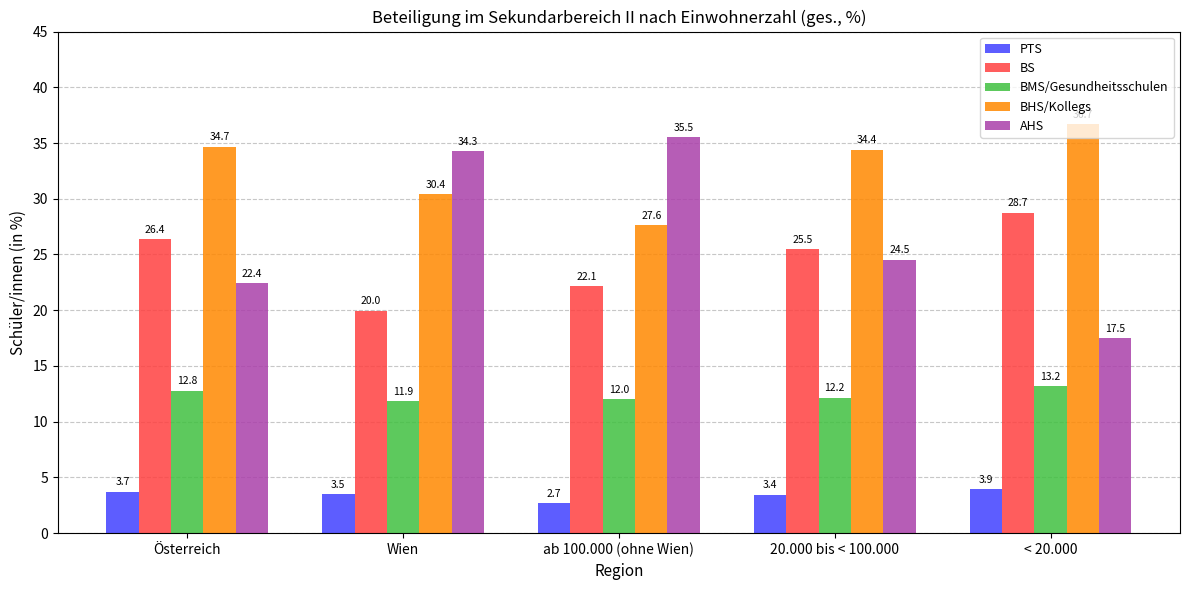

At which label does BHS/Kollegs first exceed 34?

Österreich